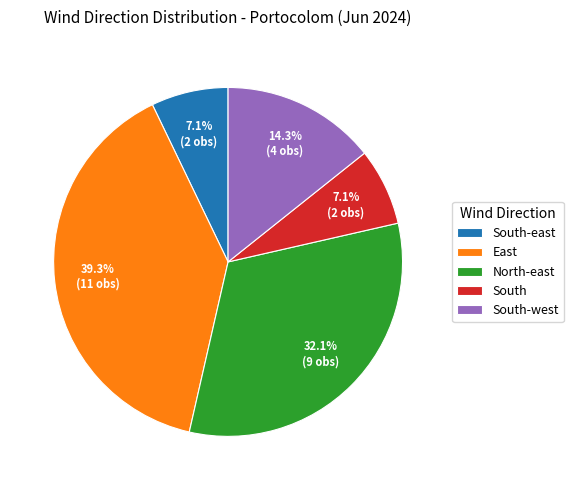

What percentage do North-east and South-west together represent?

46.4%